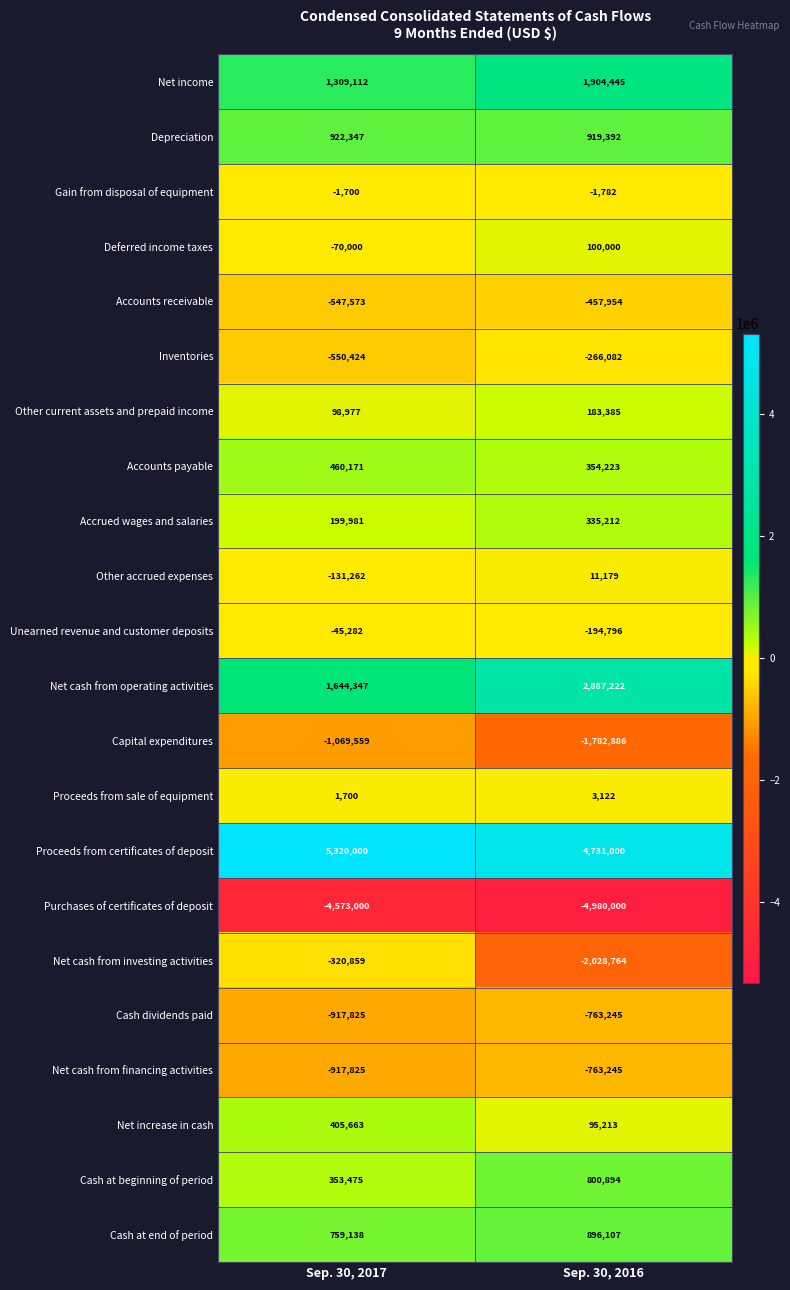

The value of Cash at beginning of period at Sep. 30, 2017 is 474158. True or false?

False